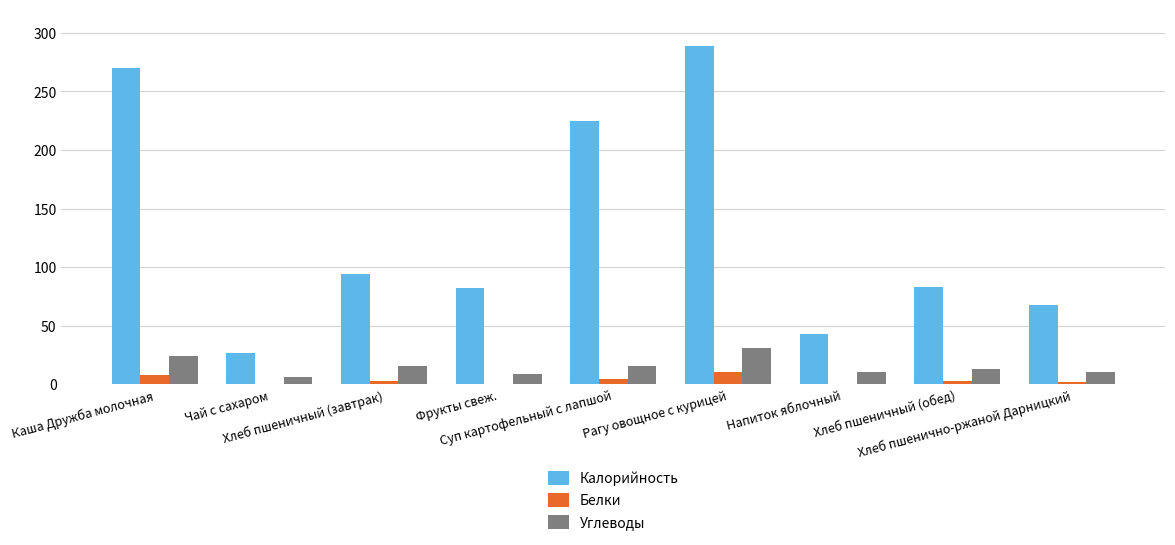

What are all the series names shown in the legend?

Калорийность, Белки, Углеводы